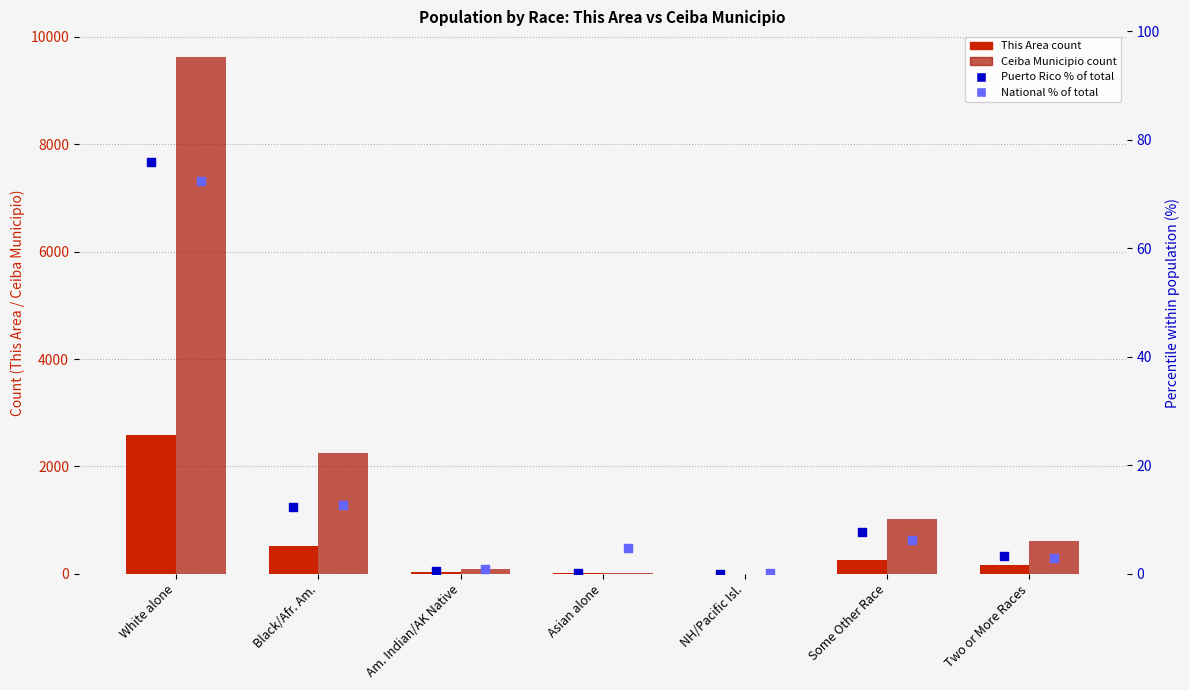

Which series contains the lowest Y value?

Puerto Rico %